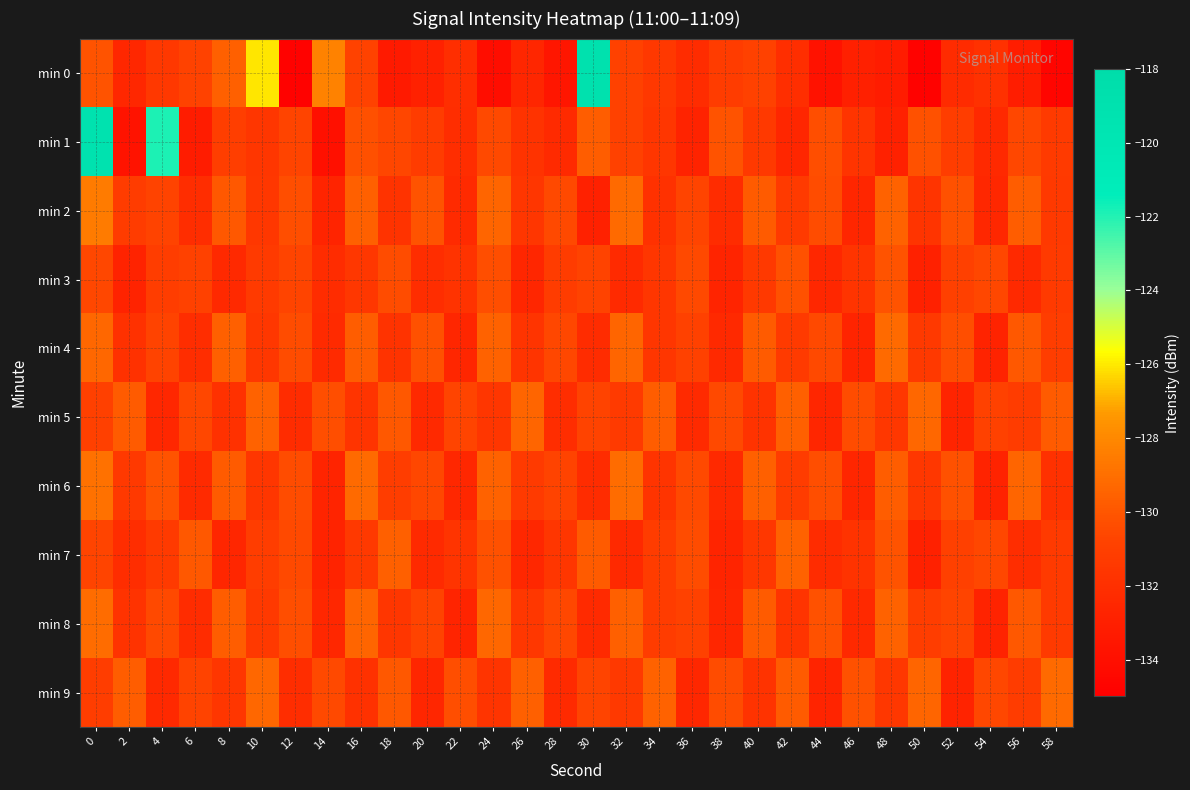

Which series has the largest range (max minus min)?

min 0